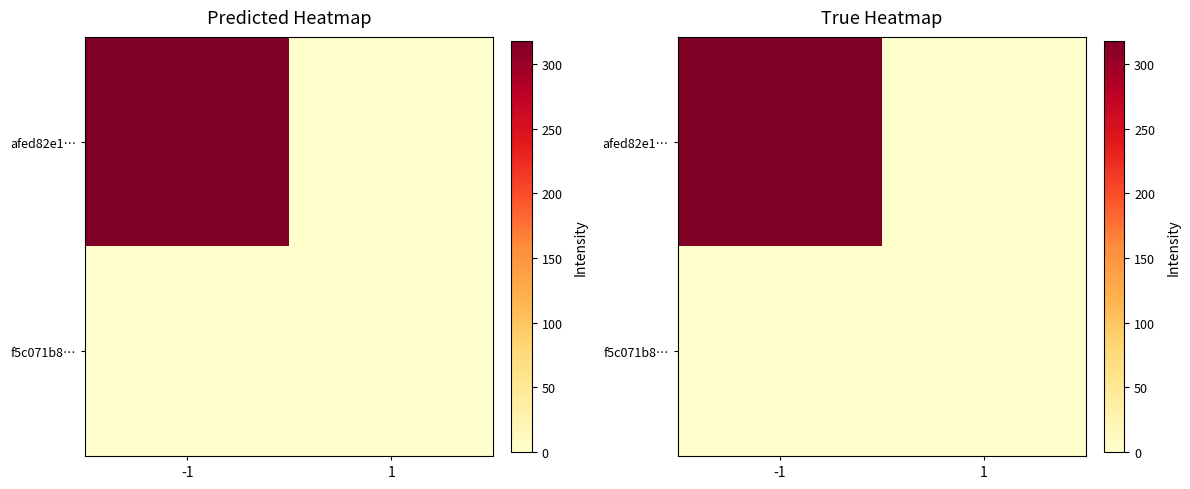

Which label corresponds to the largest value in the chart?

-1